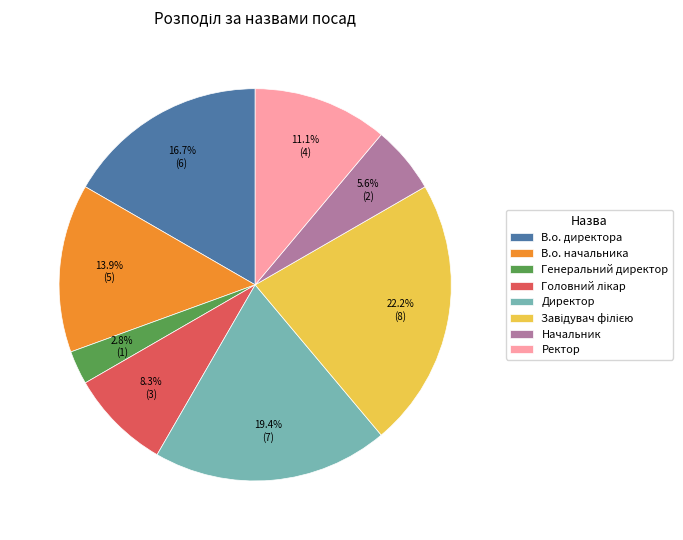

Do Ректор and В.о. директора together represent more than half of the pie?

No